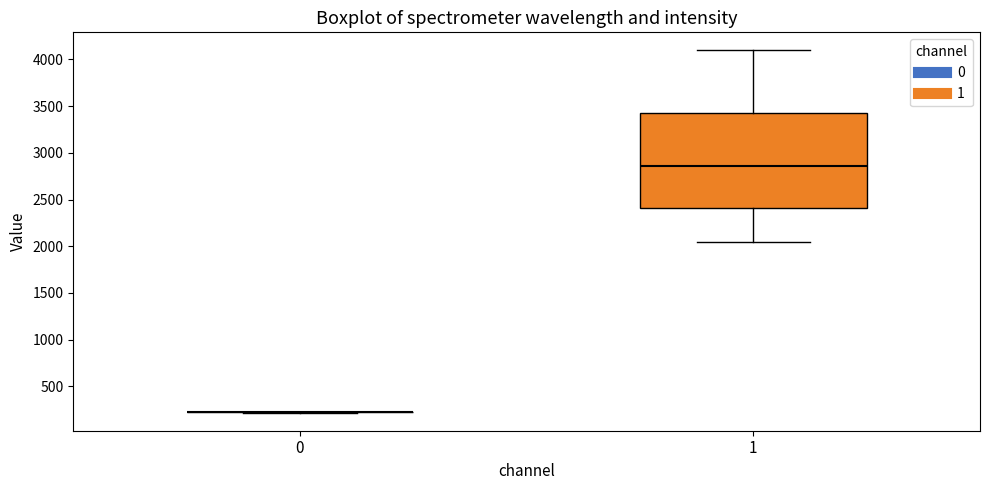

Where is the upper edge of the box at x = 1 on the y-axis? The values are not printed on the chart, so give them approximately, as read against the axis.

3450